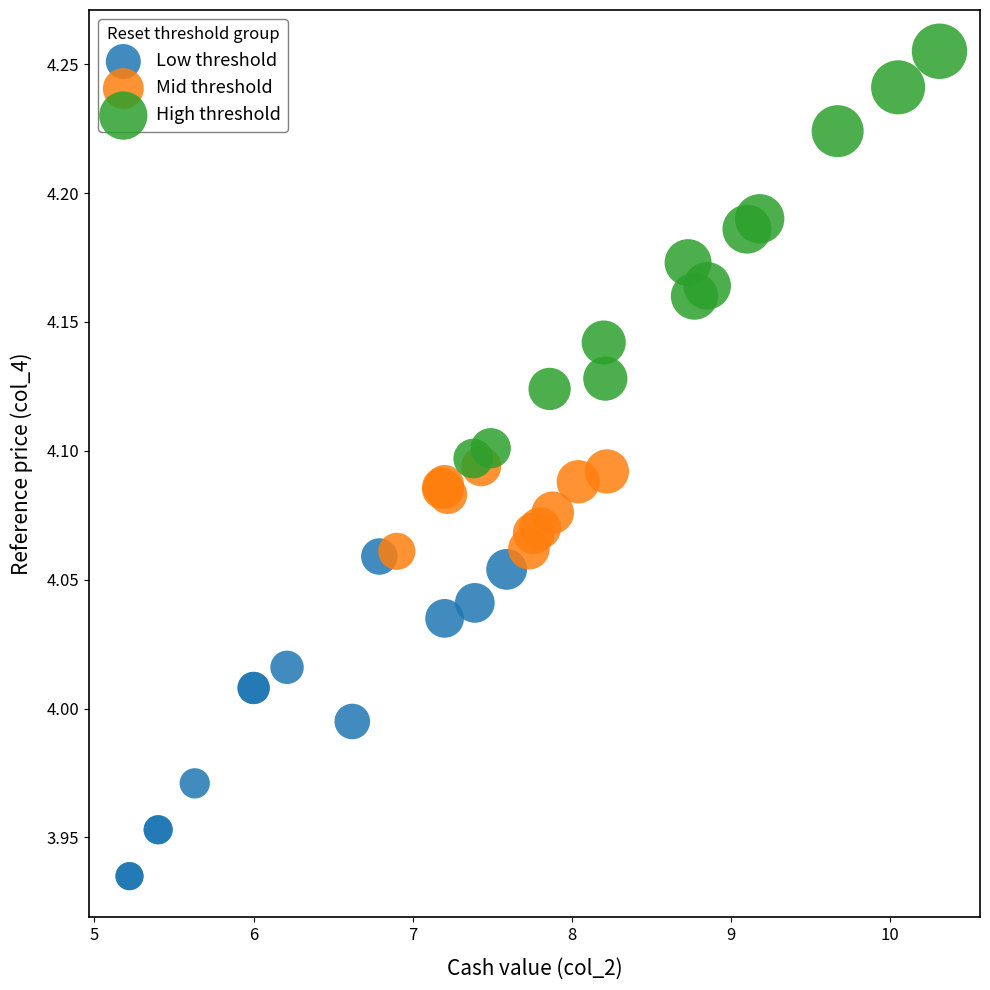

Which series has the largest Y range (max minus min)?

High threshold